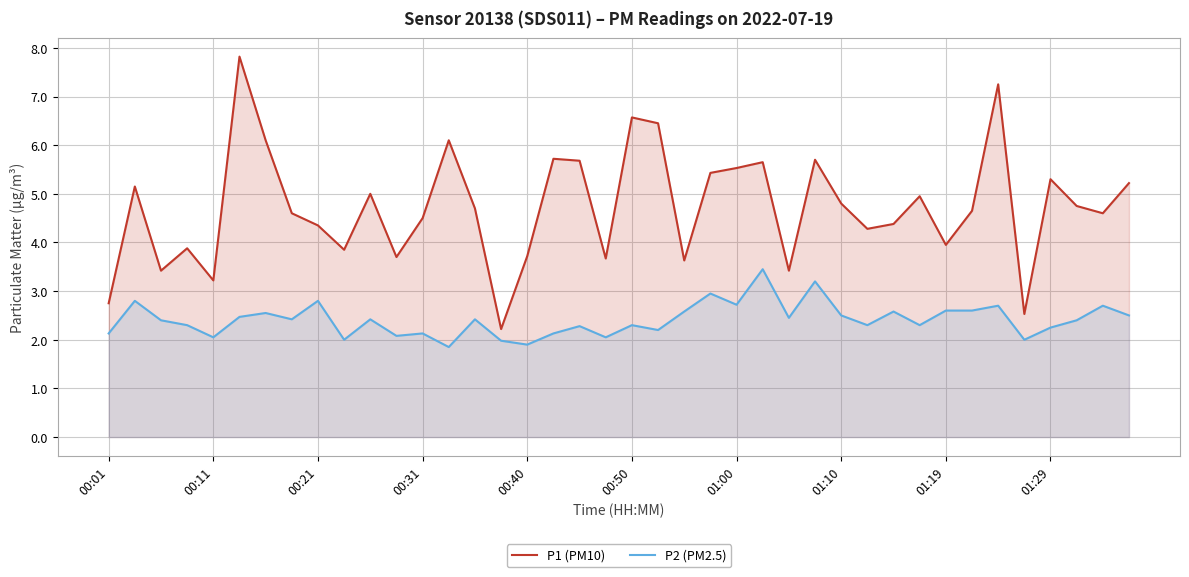

What is the total value across all series at 00:50?

8.9